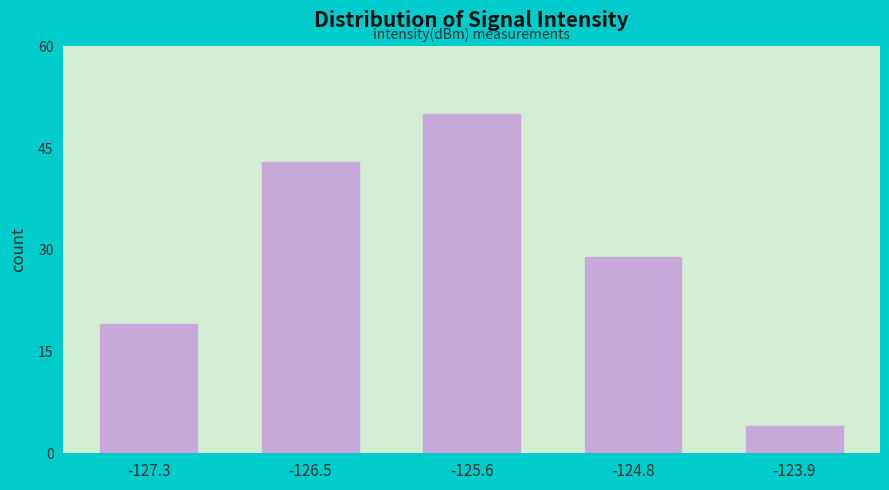

Reading left to right, what are all the values shown in this chart?

-127.3=19	-126.5=43	-125.6=50	-124.8=29	-123.9=4